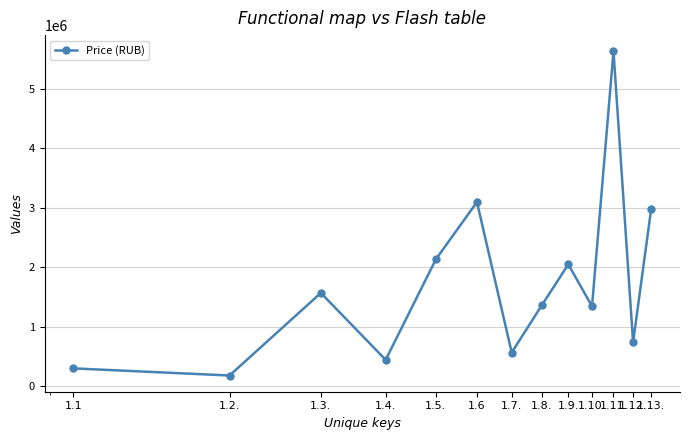

How many points are higher than both their immediate neighbors (excluding endpoints)?

4